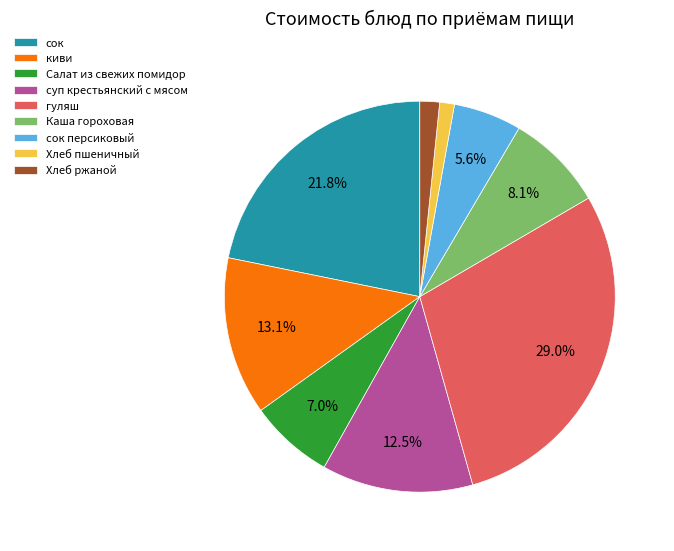

Is the sum of сок and Каша гороховая greater than half?

No